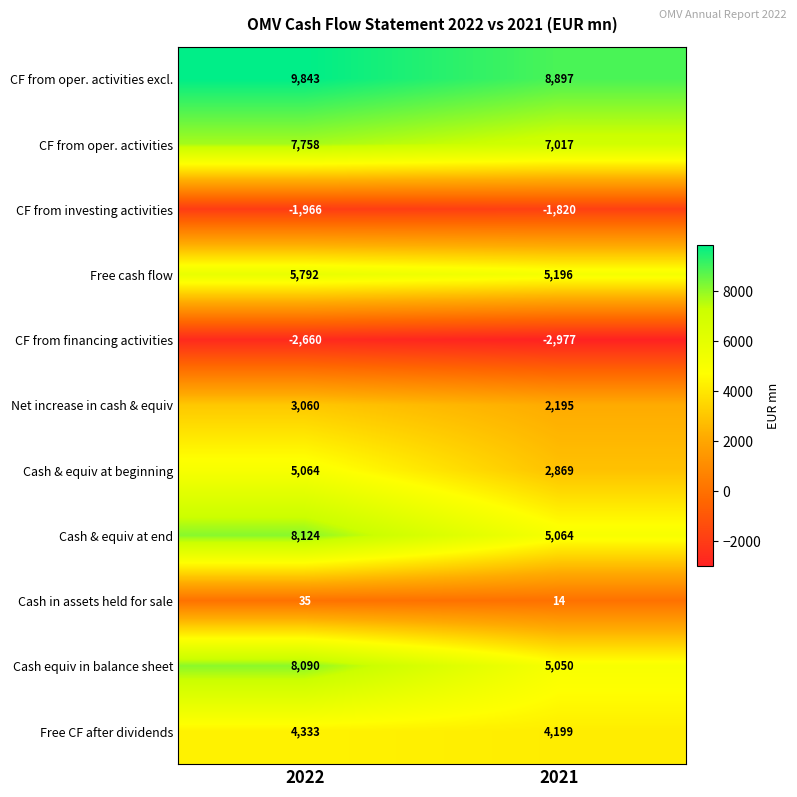

At which category does the chart reach its minimum across all series?

2021